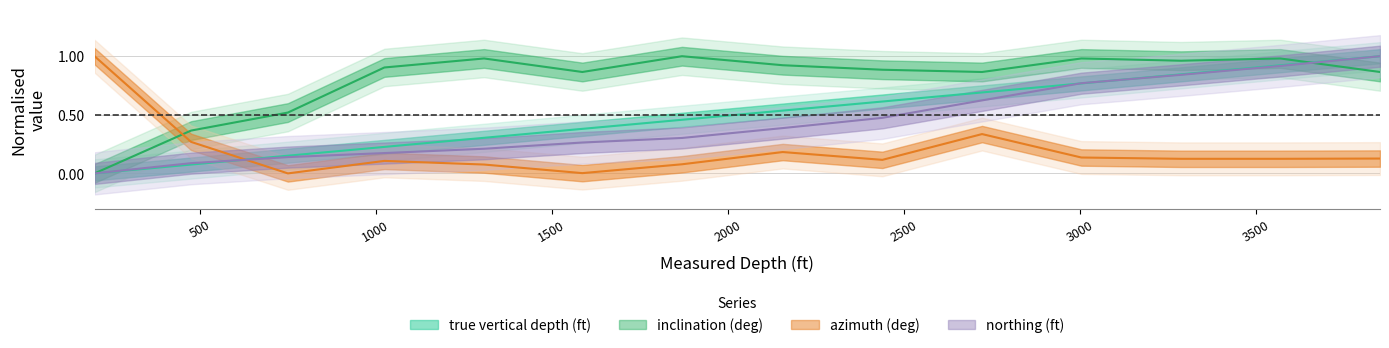

Reading right to left, what are all the values shown in this chart?

true vertical depth (ft): 1.0	0.9	0.8	0.8	0.7	0.6	0.5	0.5	0.4	0.3	0.2	0.2	0.1	0.0
inclination (deg): 0.9	1.0	1.0	1.0	0.9	0.9	0.9	1.0	0.9	1.0	0.9	0.5	0.4	0.0
azimuth (deg): 0.1	0.1	0.1	0.1	0.3	0.1	0.2	0.1	0.0	0.1	0.1	0.0	0.3	1.0
northing (ft): 1.0	0.9	0.8	0.8	0.6	0.5	0.4	0.3	0.3	0.2	0.2	0.1	0.1	0.0